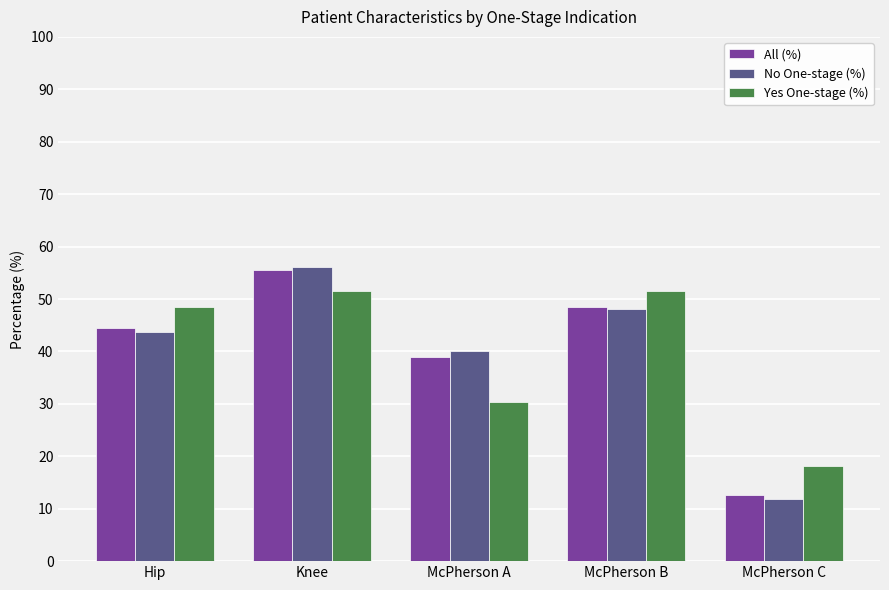

At which label does No One-stage (%) reach its peak?

Knee